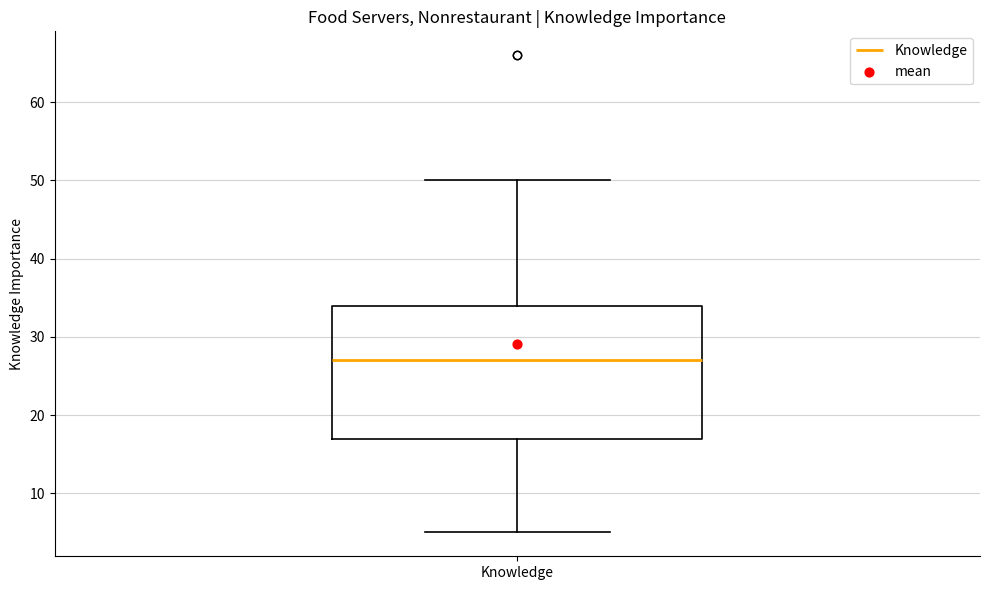

Read this box plot against the y-axis: the position of the median line, the range covered by the box, and the ends of both whiskers. The values are not printed on the chart, so give them approximately, as read against the axis.

median 27, box 17 to 34, whiskers 5 to 50